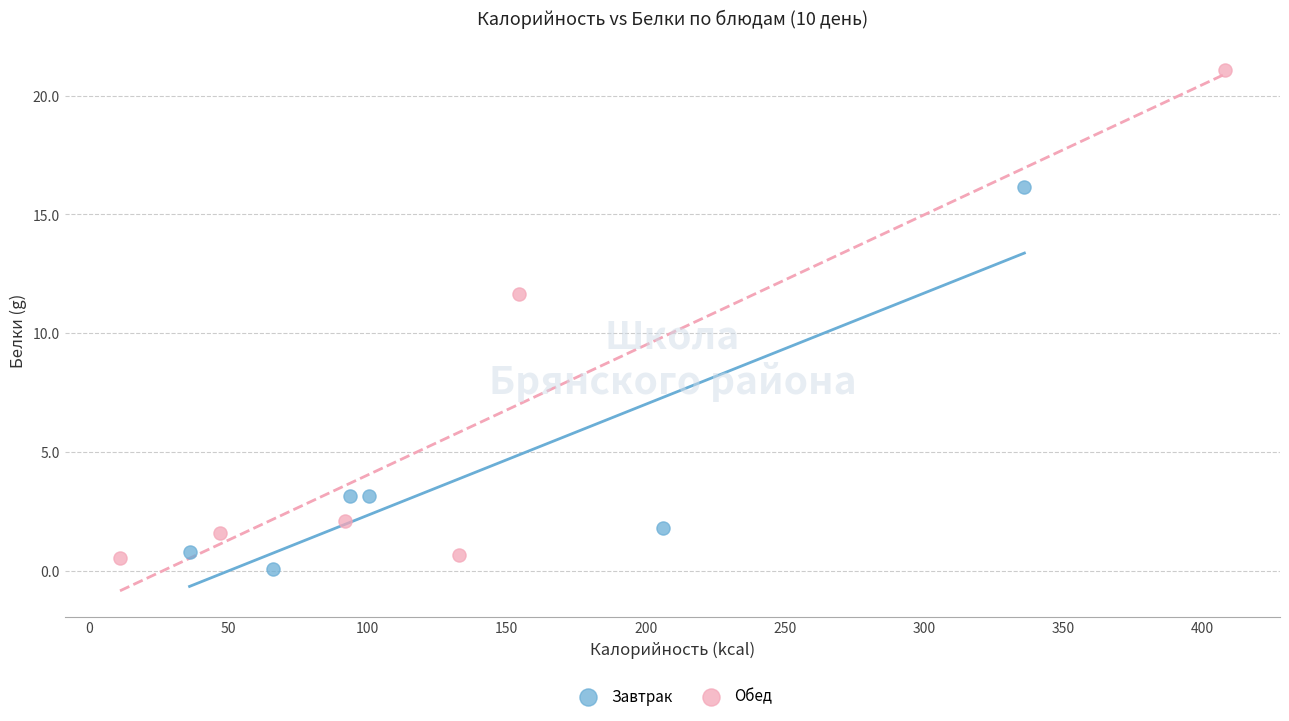

Which series contains the highest Y value?

Обед